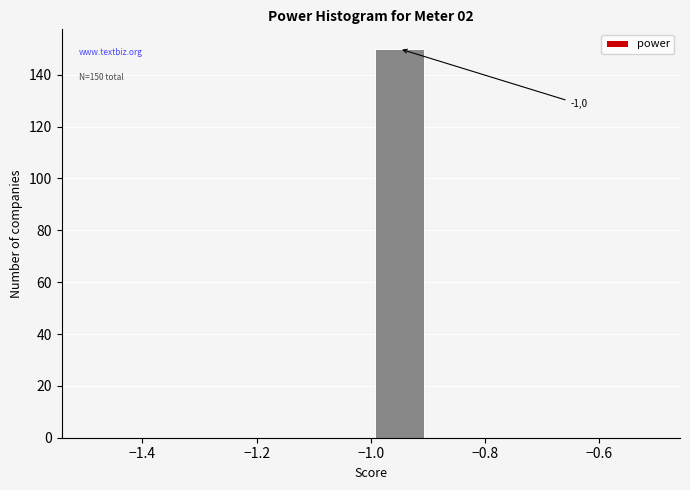

Which range on the x-axis has the tallest bar?

-1.0 to -0.9